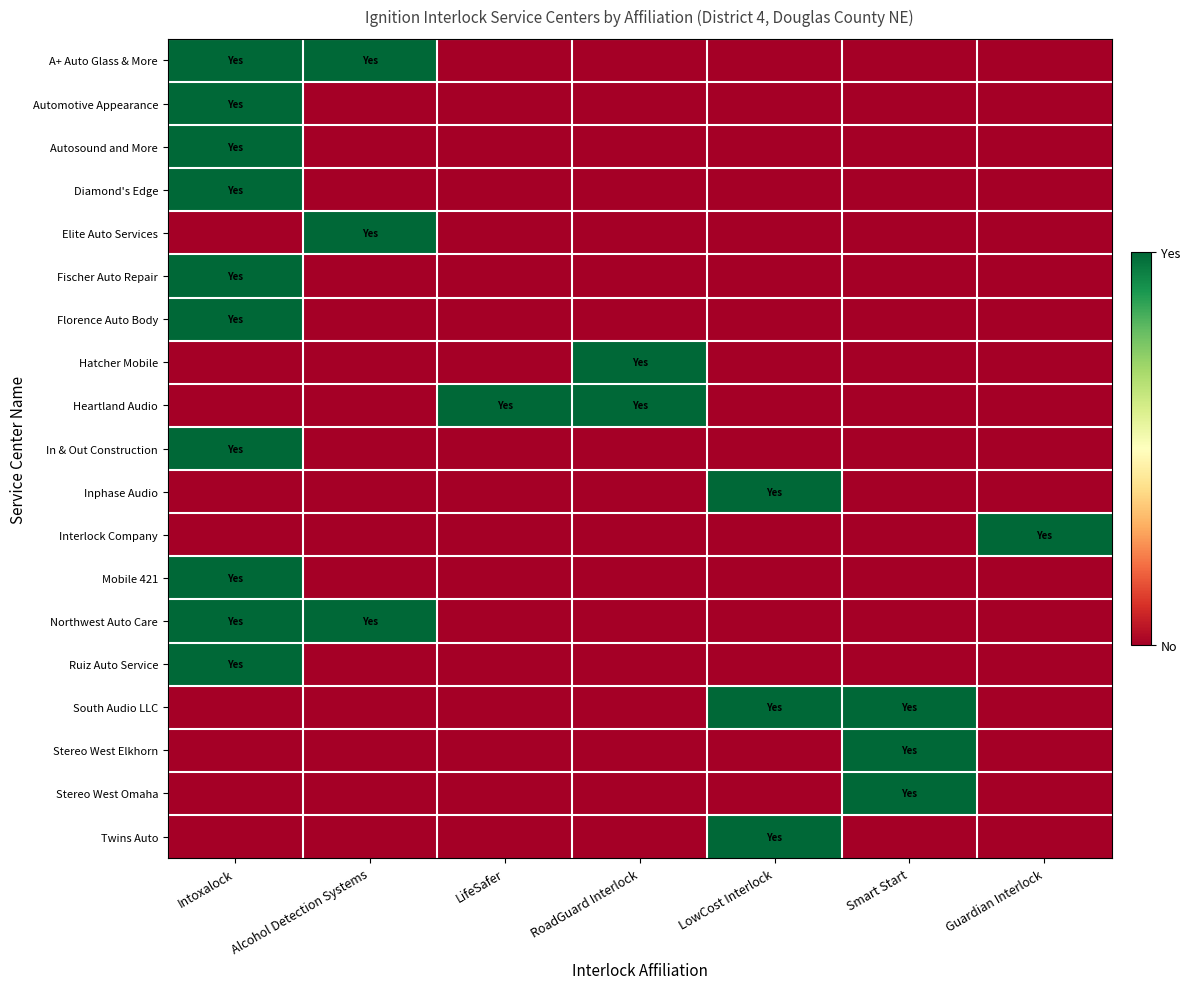

What is the total value across all series at Alcohol Detection Systems?

3